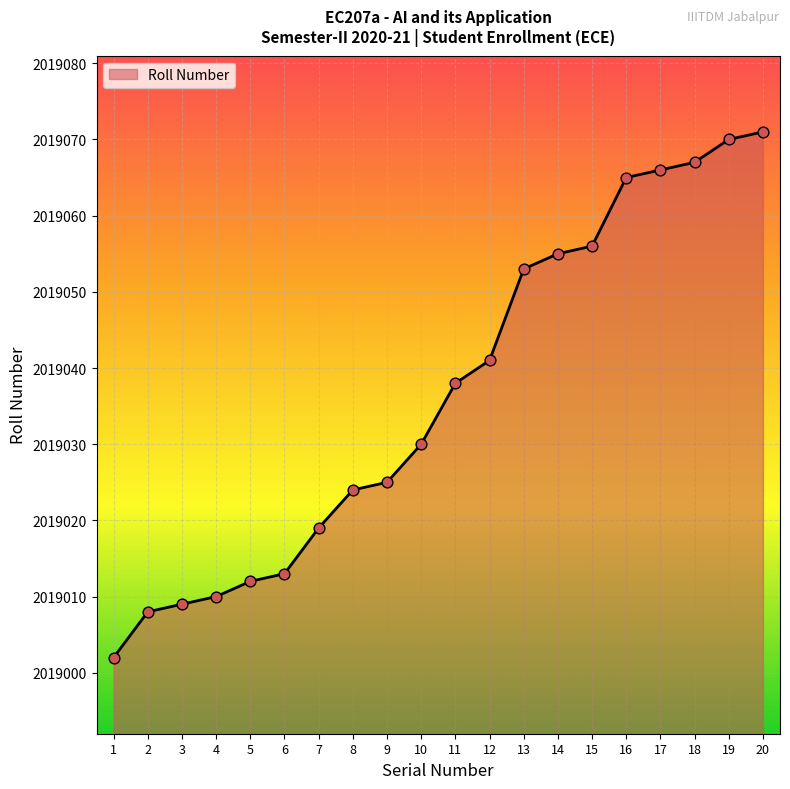

Between 3 and 8, which is larger?

8